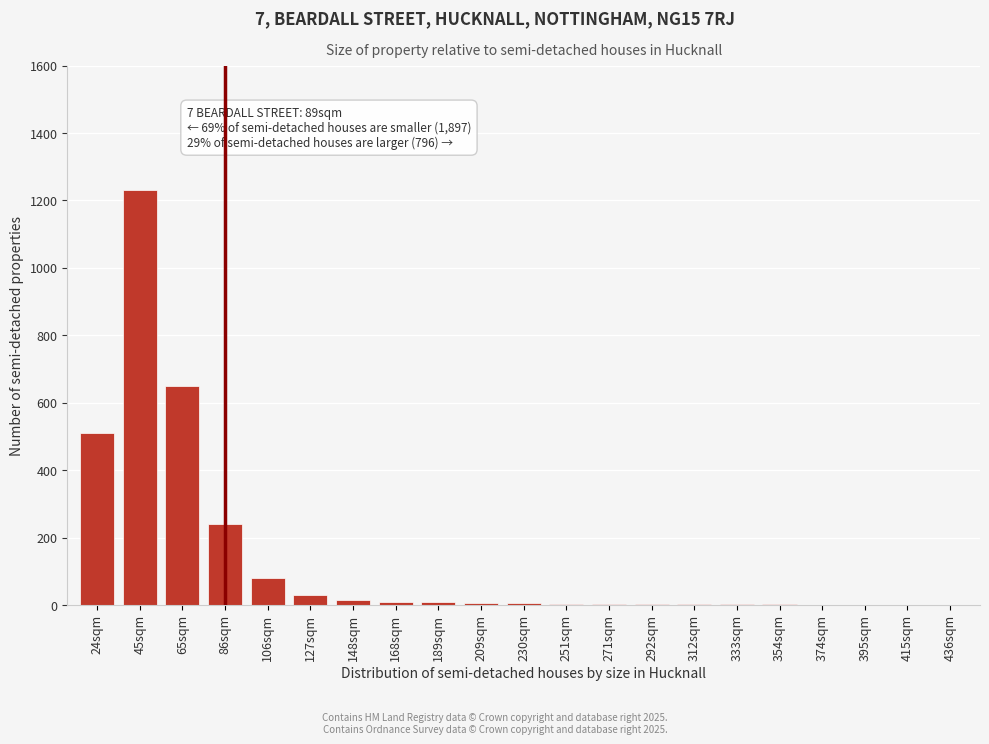

What is the sum of all values?

2804